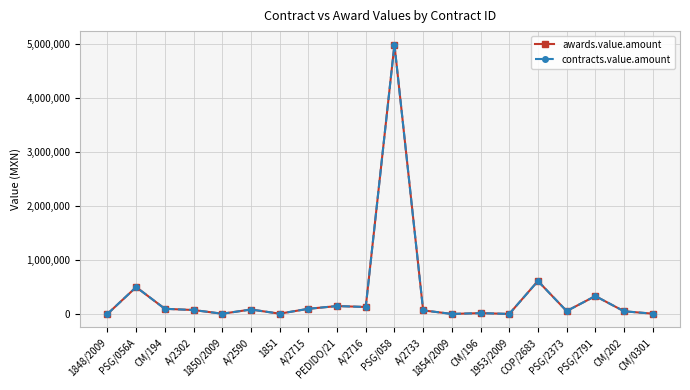

Does the chart have visible grid lines?

Yes